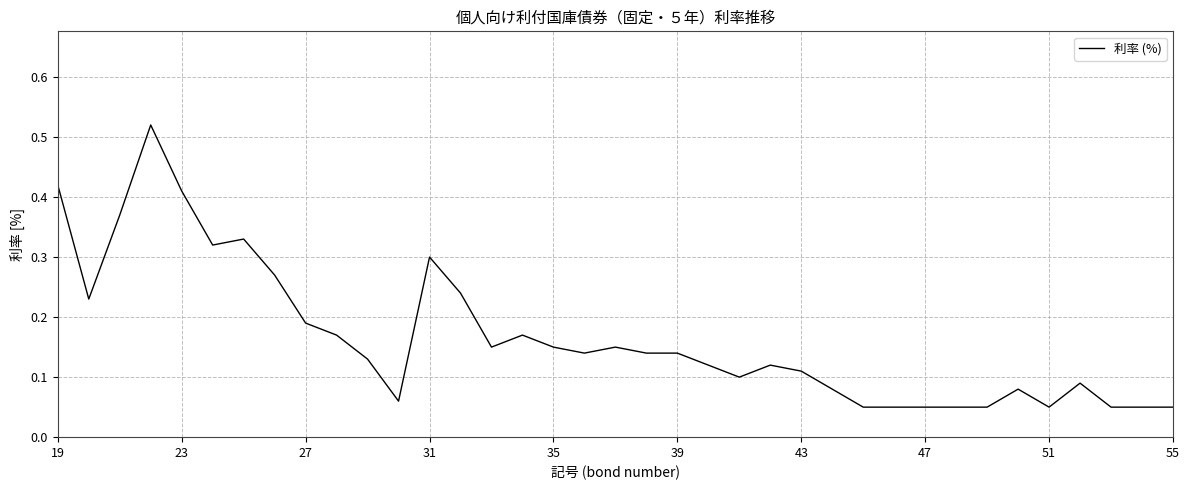

Reading right to left, list all the values displayed in this chart.

0.1	0.1	0.1	0.1	0.1	0.1	0.1	0.1	0.1	0.1	0.1	0.1	0.1	0.1	0.1	0.1	0.1	0.1	0.1	0.1	0.1	0.2	0.1	0.2	0.3	0.1	0.1	0.2	0.2	0.3	0.3	0.3	0.4	0.5	0.4	0.2	0.4